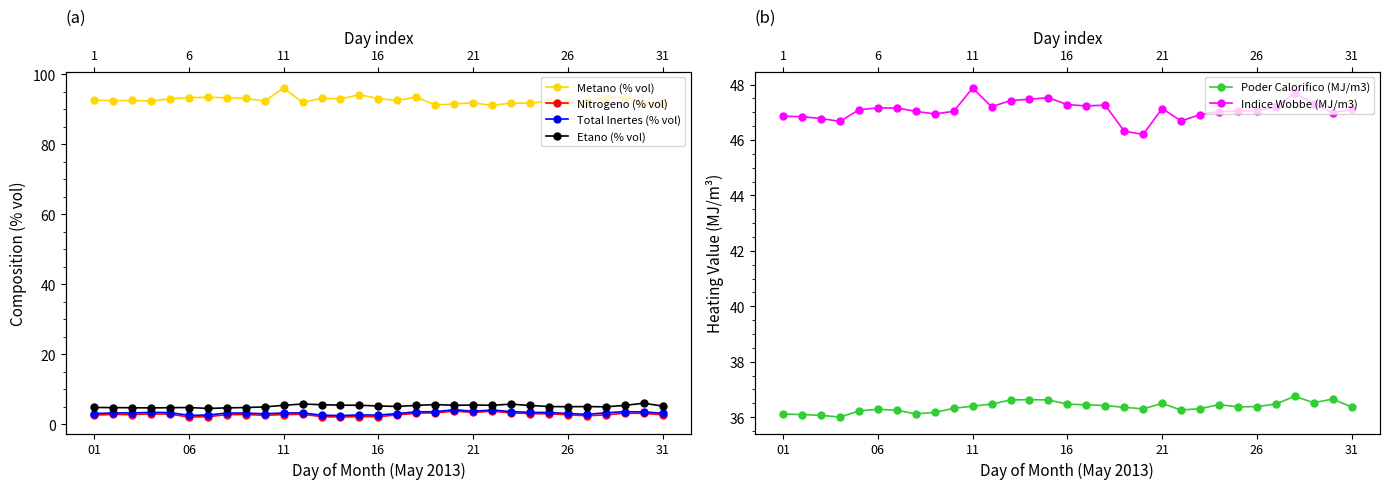

Reading left to right, what are all the values shown in this chart?

Metano (% vol): 92.5	92.4	92.5	92.3	92.9	93.3	93.3	93.3	93.1	92.3	96.0	91.9	93.0	92.9	94.1	93.0	92.5	93.4	91.2	91.4	91.8	91.0	91.7	91.7	92.2	92.1	92.2	93.3	93.4	91.8	92.1
Nitrogeno (% vol): 2.6	2.8	2.7	2.9	2.8	2.1	2.1	2.7	2.7	2.5	2.7	2.8	2.1	2.0	2.2	2.1	2.6	3.1	3.2	3.7	3.3	3.7	3.2	3.0	2.9	2.7	2.4	2.6	3.1	3.1	2.7
Total Inertes (% vol): 3.0	3.2	3.2	3.4	3.3	2.5	2.6	3.2	3.2	3.0	3.2	3.2	2.6	2.5	2.6	2.6	3.0	3.5	3.6	4.1	3.7	4.0	3.6	3.4	3.3	3.1	2.8	3.2	3.6	3.5	3.1
Etano (% vol): 4.8	4.7	4.7	4.6	4.7	4.8	4.5	4.6	4.8	4.9	5.4	5.8	5.6	5.4	5.4	5.2	5.1	5.4	5.6	5.4	5.5	5.4	5.7	5.3	5.0	5.0	5.0	5.0	5.4	6.0	5.2
Poder Calorifico (MJ/m3): 36.1	36.1	36.1	36.0	36.2	36.3	36.2	36.1	36.2	36.3	36.4	36.5	36.6	36.6	36.6	36.5	36.4	36.4	36.4	36.3	36.5	36.3	36.3	36.5	36.4	36.4	36.5	36.8	36.5	36.7	36.4
Indice Wobbe (MJ/m3): 46.9	46.8	46.8	46.7	47.1	47.2	47.2	47.0	46.9	47.0	47.9	47.2	47.4	47.5	47.5	47.3	47.2	47.3	46.3	46.2	47.1	46.7	46.9	47.0	47.0	47.1	47.2	47.7	47.3	47.0	47.1